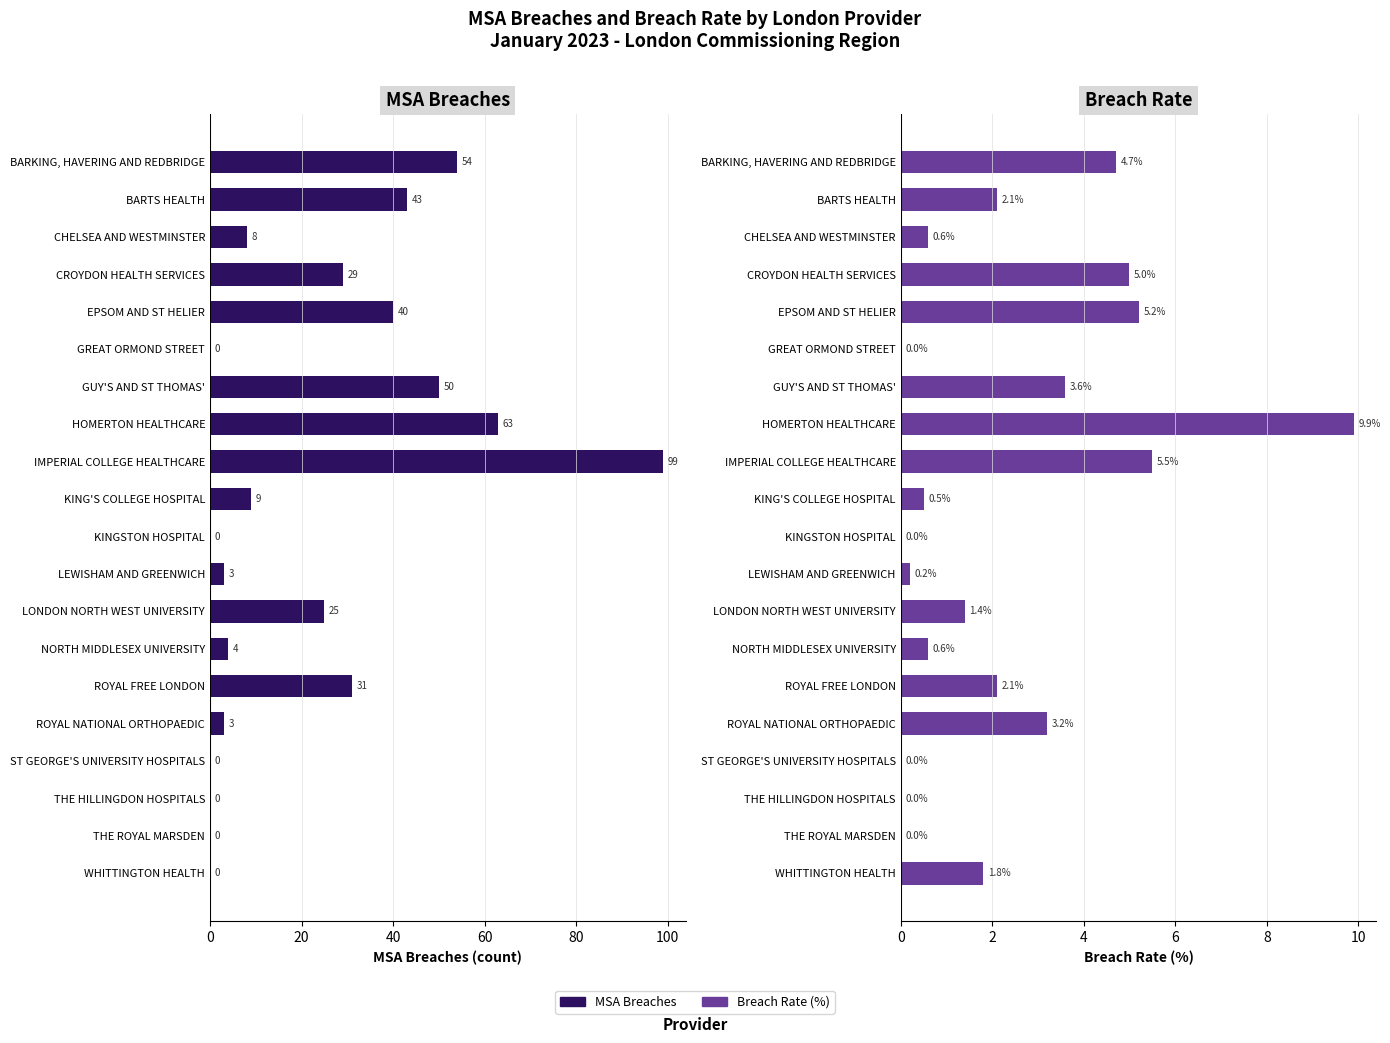

Reading left to right, extract all data points from this chart.

MSA Breaches: 54.0	43.0	8.0	29.0	40.0	0.0	50.0	63.0	99.0	9.0	0.0	3.0	25.0	4.0	31.0	3.0	0.0	0.0	0.0	0.0
Breach Rate: 4.7	2.1	0.6	5.0	5.2	0.0	3.6	9.9	5.5	0.5	0.0	0.2	1.4	0.6	2.1	3.2	0.0	0.0	0.0	1.8